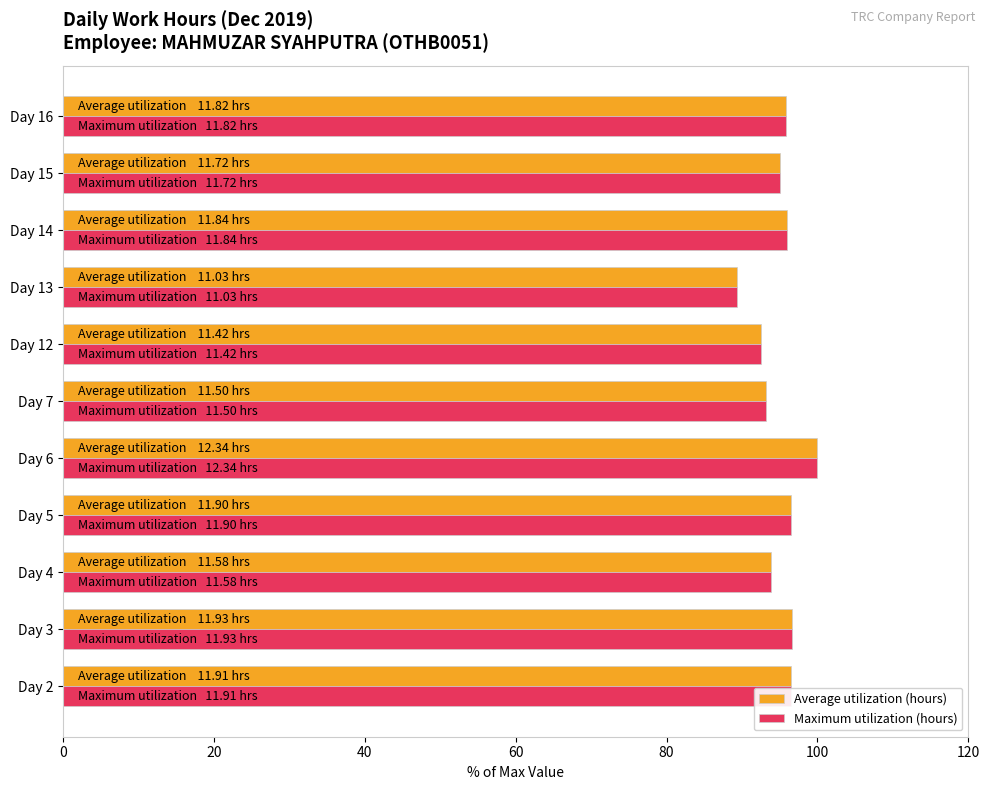

Which label corresponds to the smallest value in the chart?

Day 13